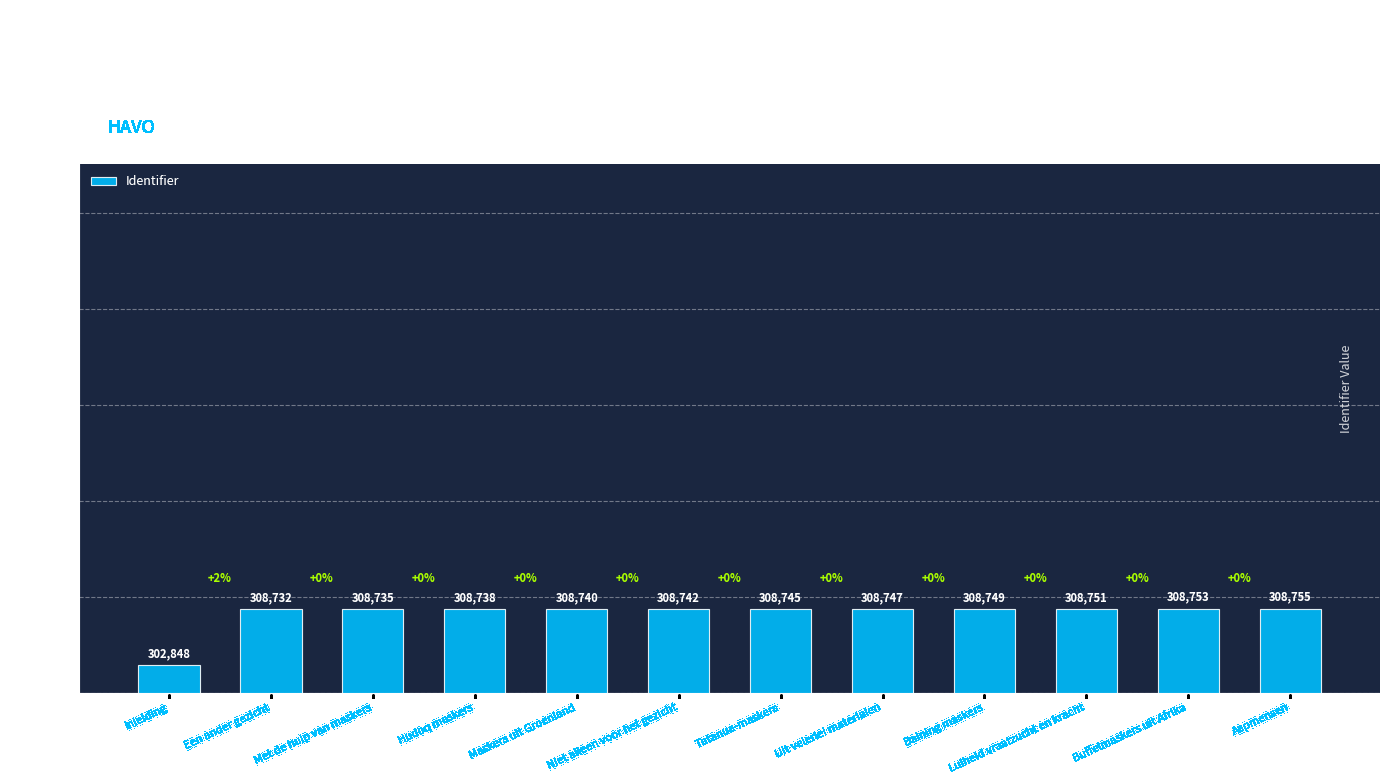

What is the label of the 2nd bar from the left?

Een ander gezicht